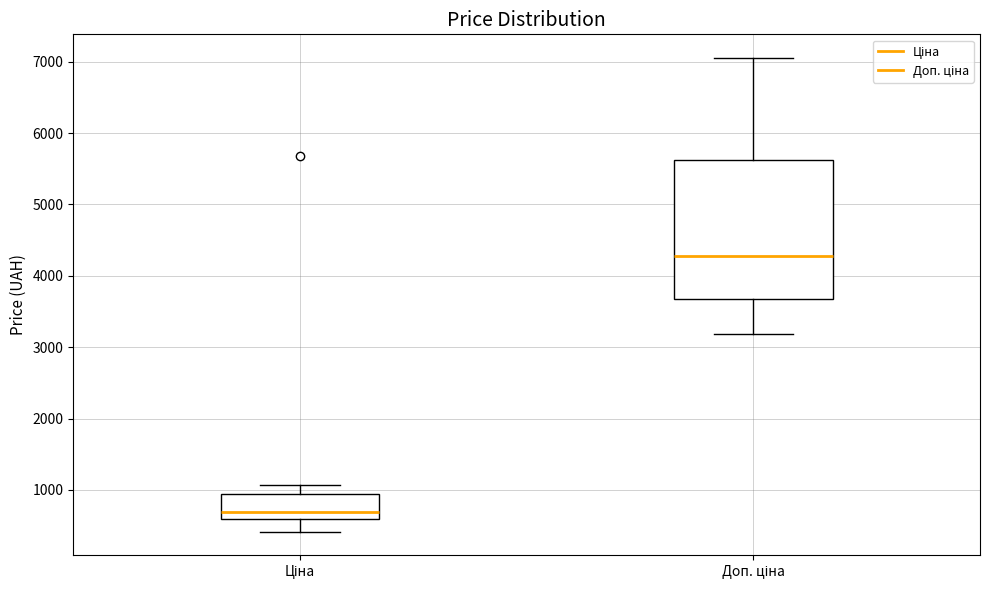

Reading left to right, read every box against the y-axis: the position of its median line, the range the box covers, and the ends of its whiskers. The values are not printed on the chart, so give them approximately, as read against the axis.

Ціна: median 700, box 600 to 900, whiskers 400 to 1100
Доп. ціна: median 4300, box 3700 to 5600, whiskers 3200 to 7100